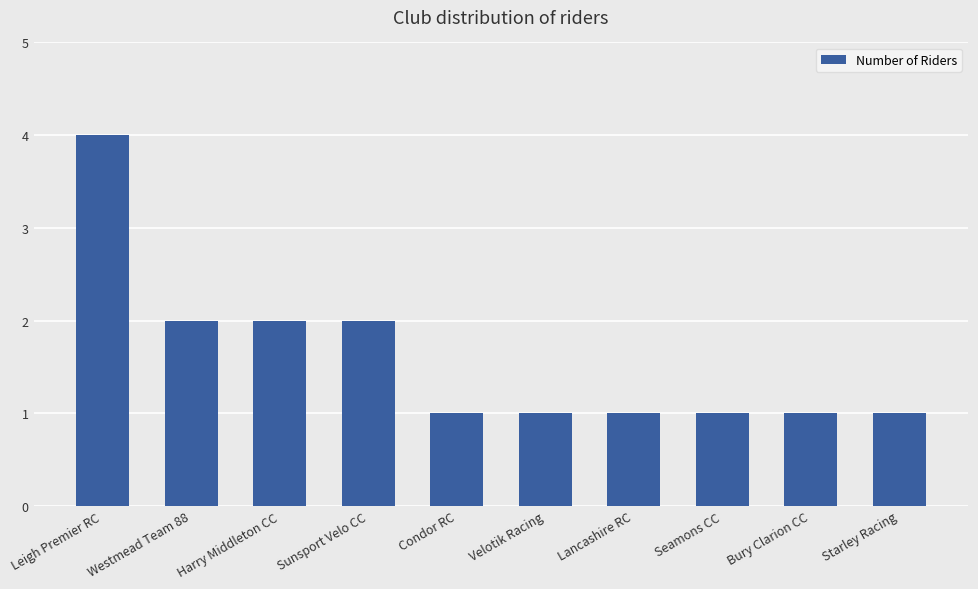

What is the value of the 1st bar from the left?

4